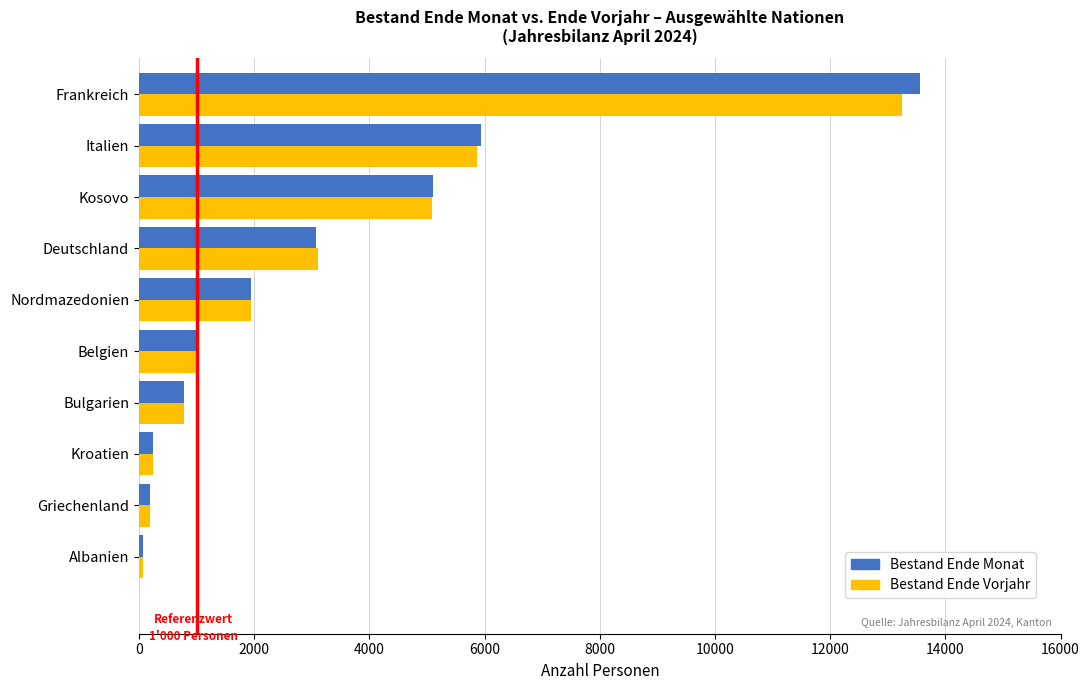

Is it true that Bestand Ende Monat equals 788 at Bulgarien?

True